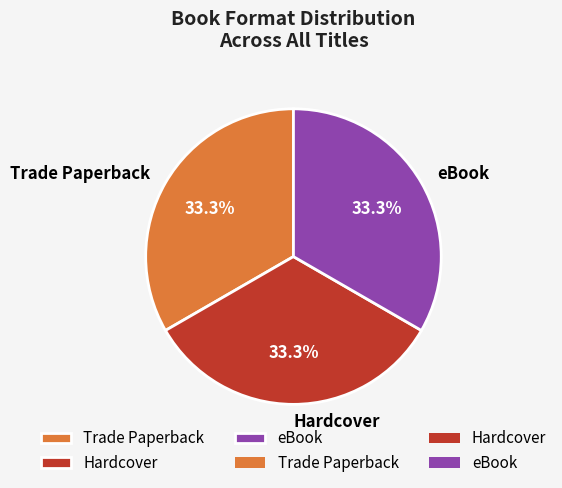

Do Hardcover and Trade Paperback together represent more than half of the pie?

Yes